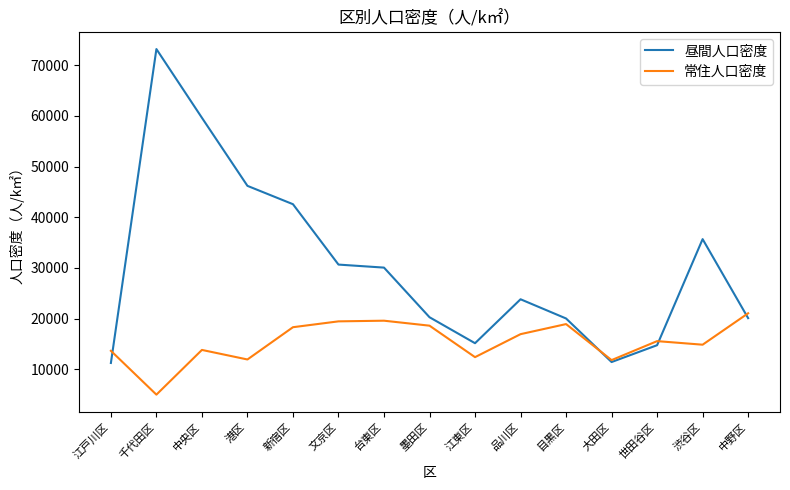

What are all the series names shown in the legend?

昼間人口密度, 常住人口密度